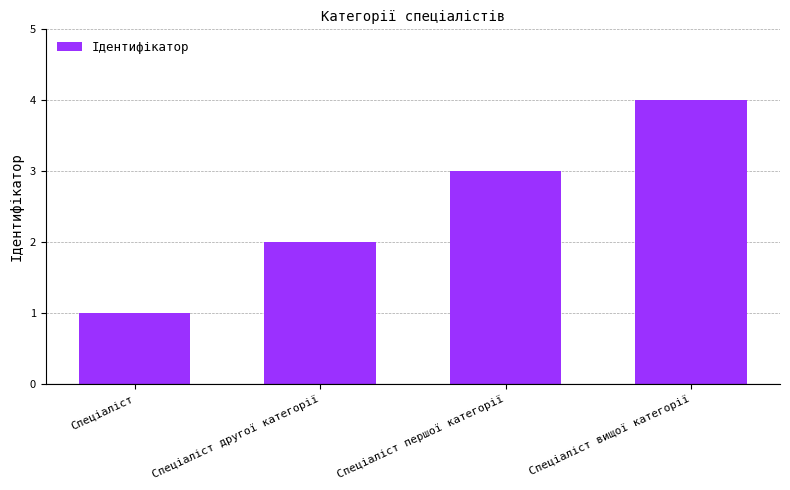

What is the sum of all values?

10